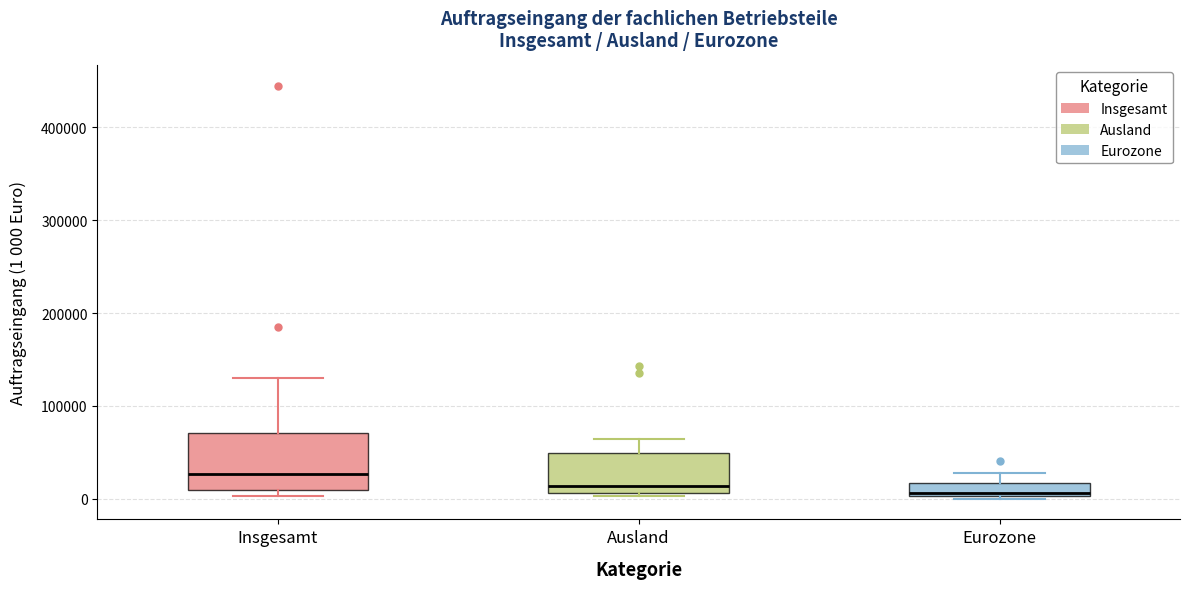

Where does the upper whisker of the box for Eurozone end on the y-axis? The values are not printed on the chart, so give them approximately, as read against the axis.

30000